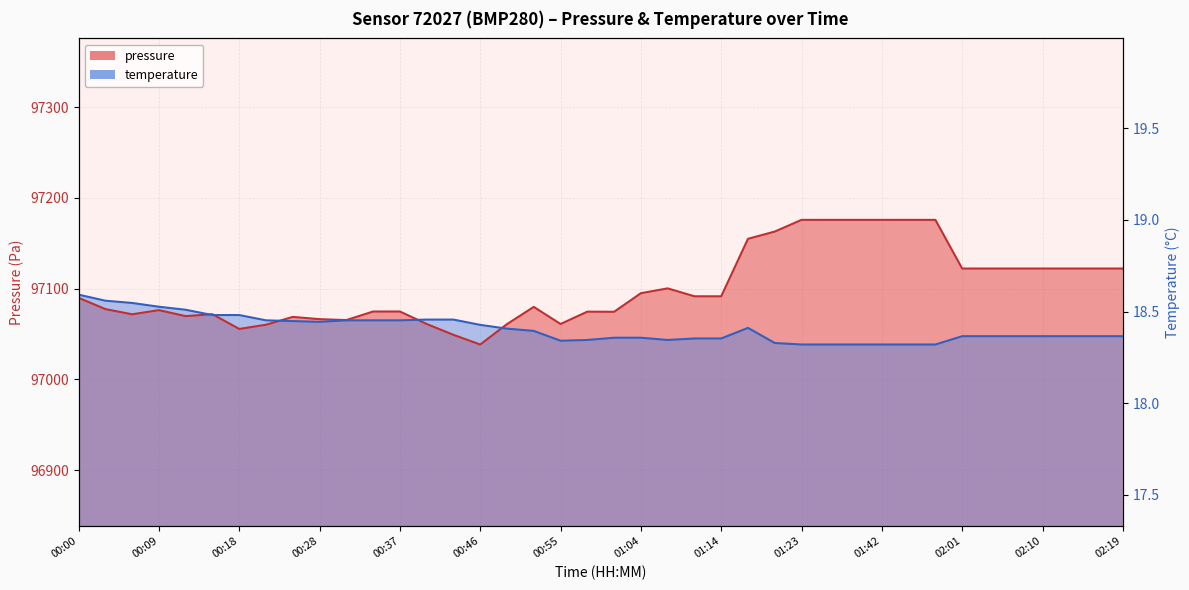

What is the label of the 13th point from the right?

01:23